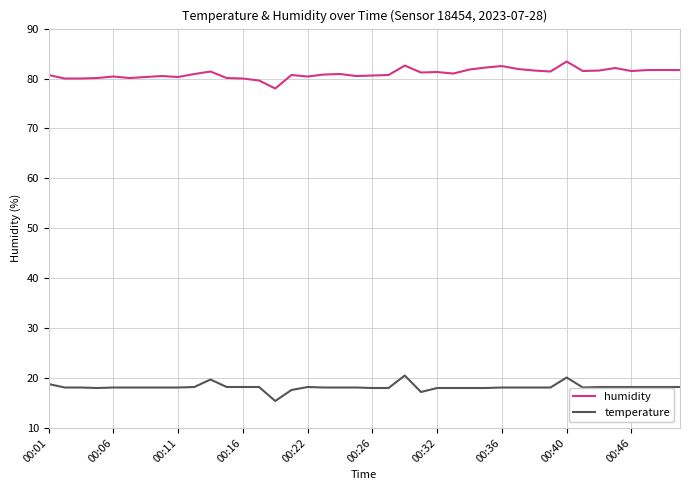

List the series in order of their peak value, lowest first.

temperature, humidity